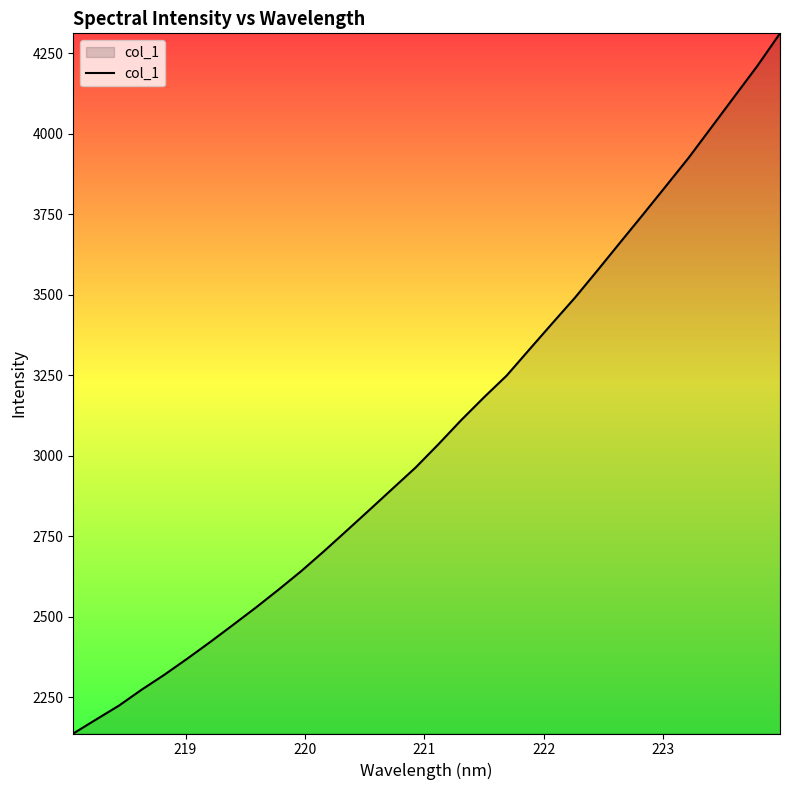

What is the difference between the maximum and minimum values?

2175.1